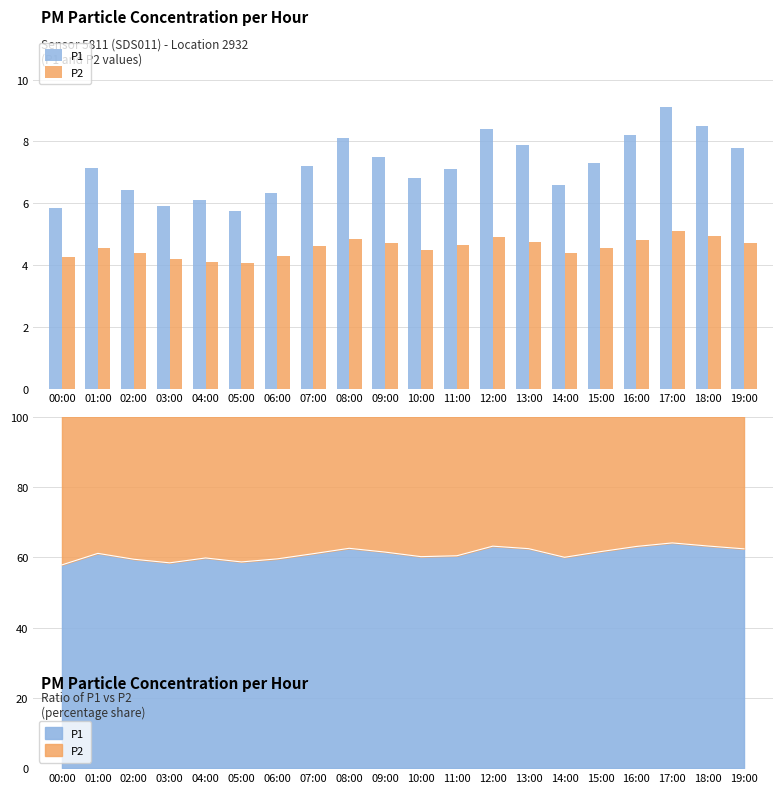

The P1 series shows 1.7 at 03:00. True or false?

False